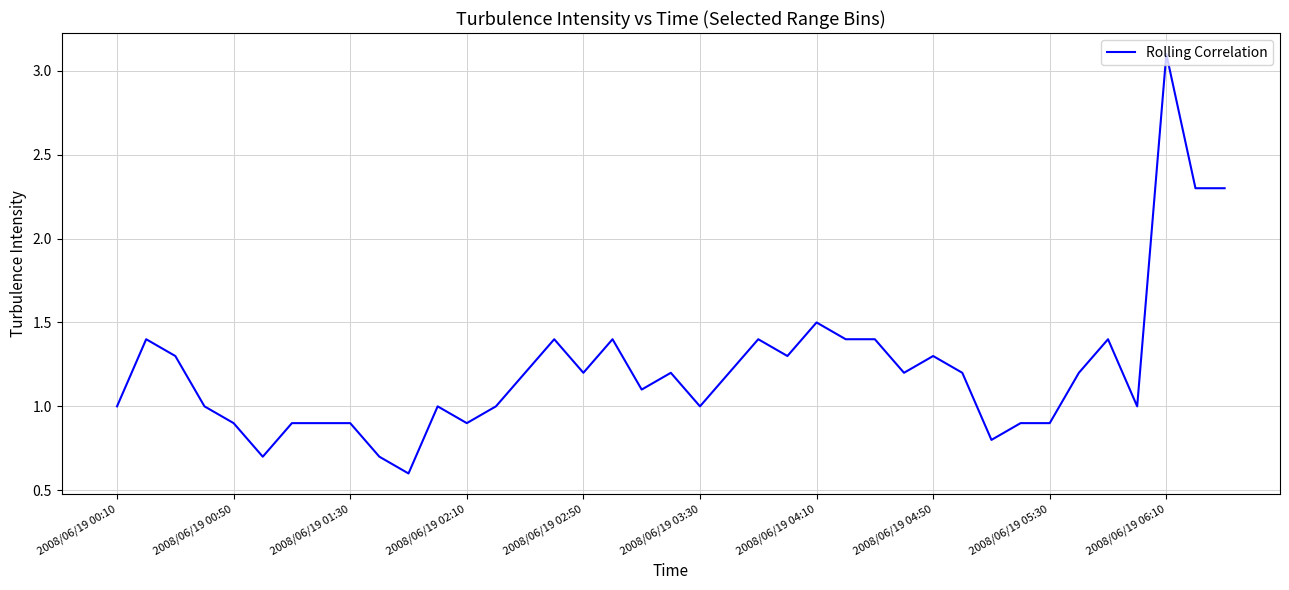

What is the minimum value shown in the chart?

0.6